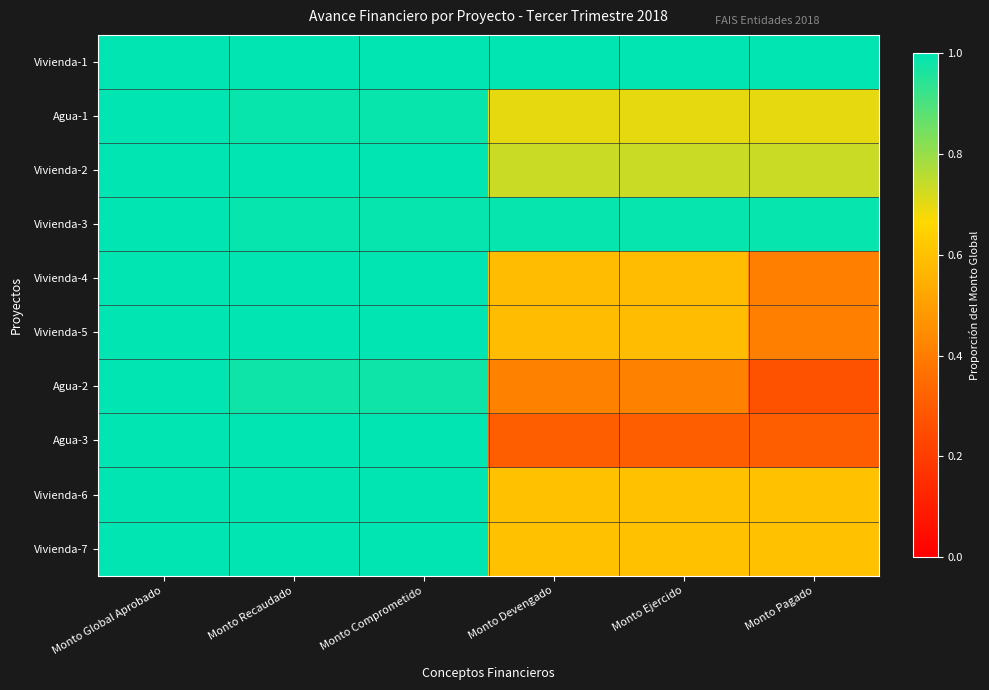

At how many categories does at least one series exceed 0?

6